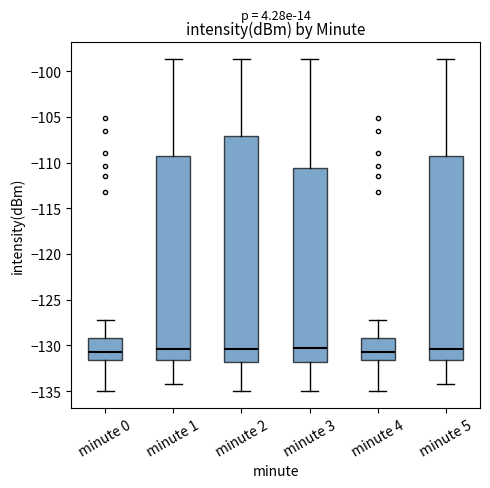

Which box is the tallest, from its lower edge to its upper edge?

minute 2